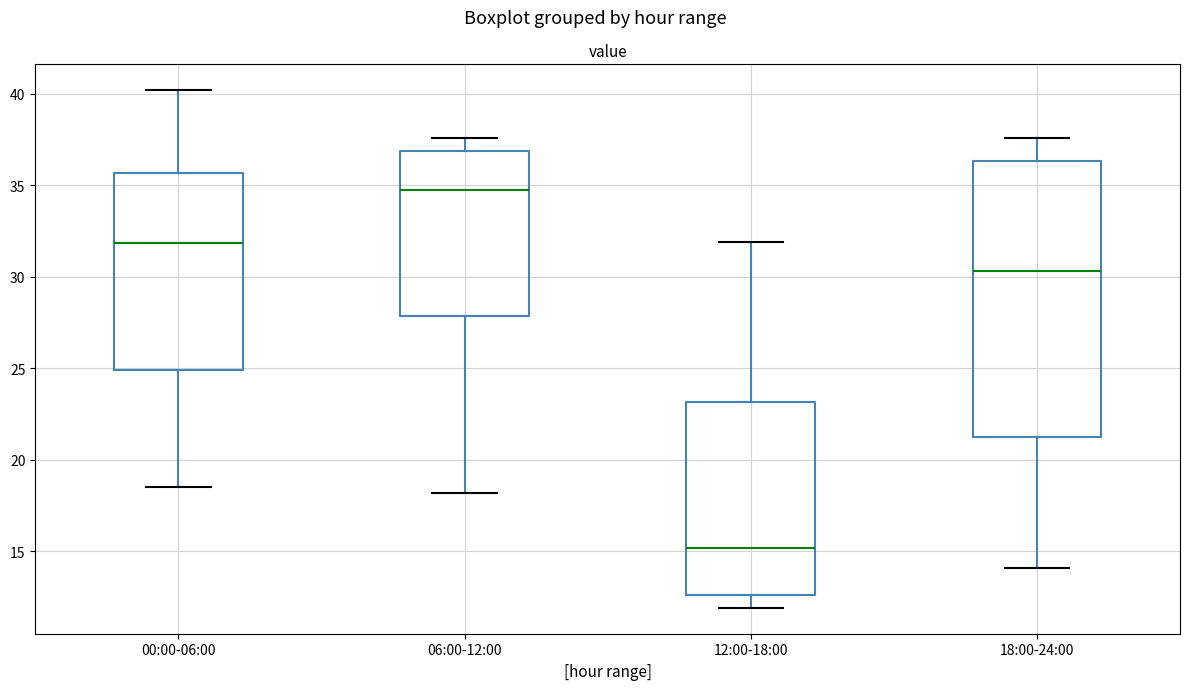

Reading left to right, transcribe this box plot: for each box, give where its median line is, the range the box spans, and where its two whiskers end, as read against the y-axis. The values are not printed on the chart, so give them approximately, as read against the axis.

00:00-06:00: median 32.0, box 25.0 to 35.5, whiskers 18.5 to 40.0
06:00-12:00: median 34.5, box 28.0 to 37.0, whiskers 18.0 to 37.5
12:00-18:00: median 15.0, box 12.5 to 23.0, whiskers 12.0 to 32.0
18:00-24:00: median 30.5, box 21.5 to 36.5, whiskers 14.0 to 37.5